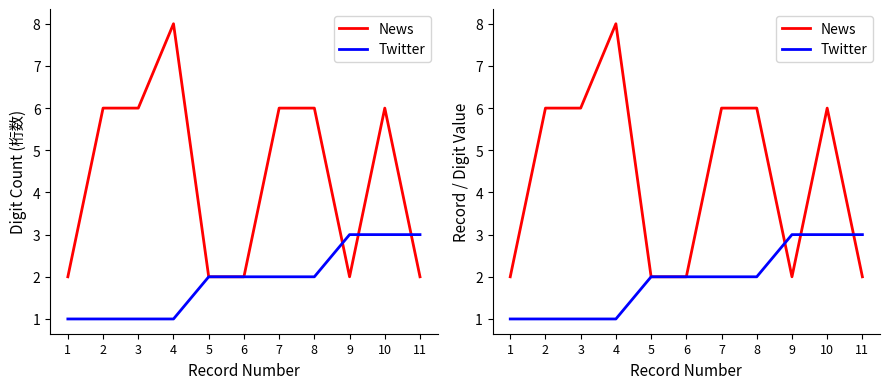

What is the difference between the highest and lowest values at 10?

3